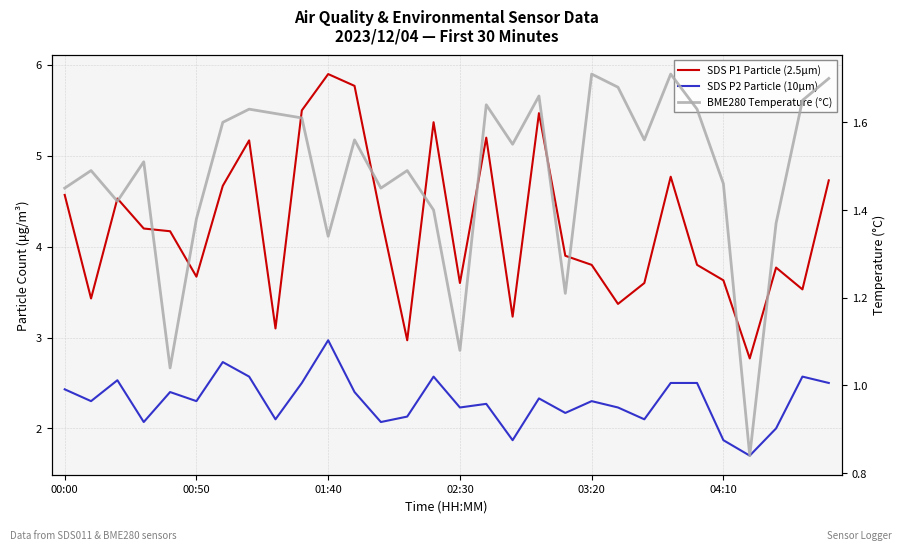

At how many categories does at least one series exceed 3?

28